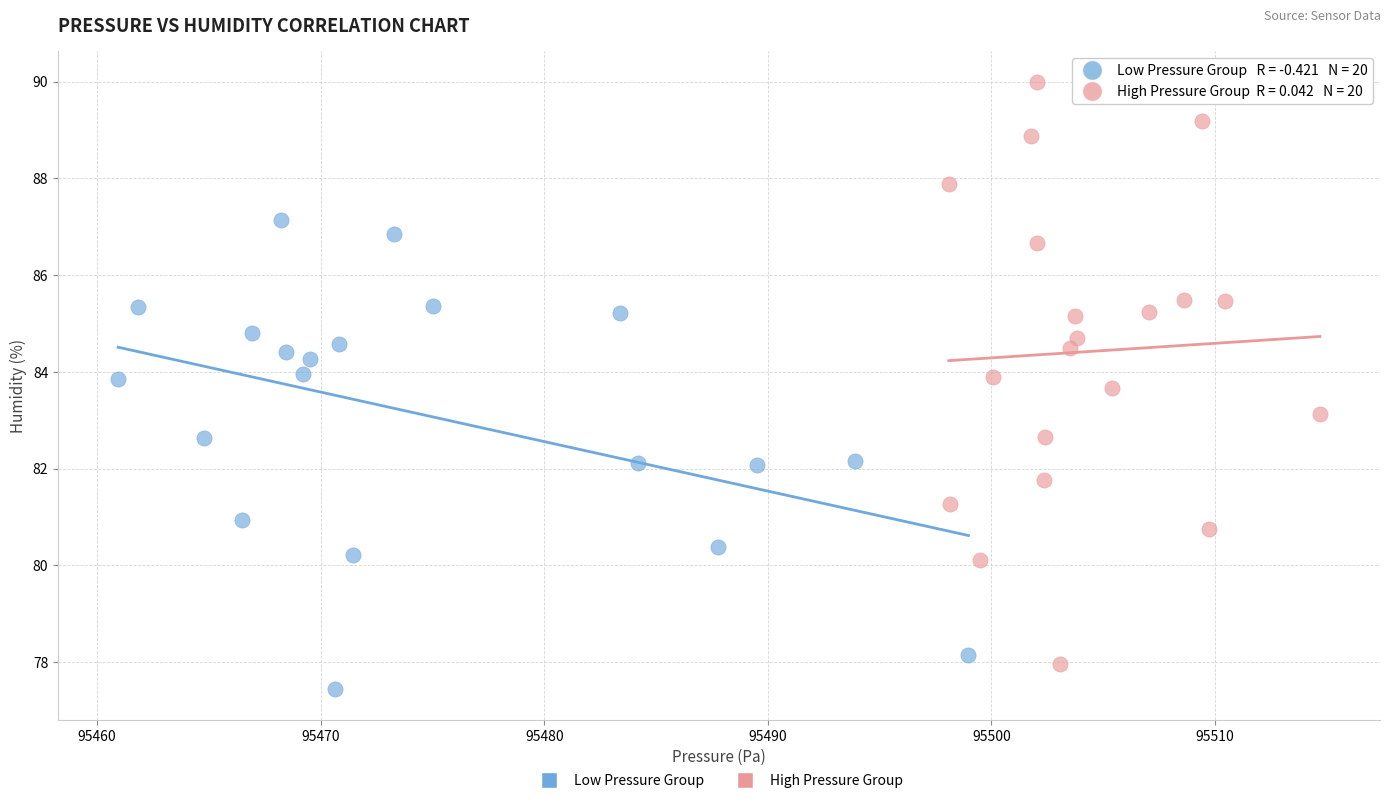

Which series has the largest Y range (max minus min)?

High Pressure Group